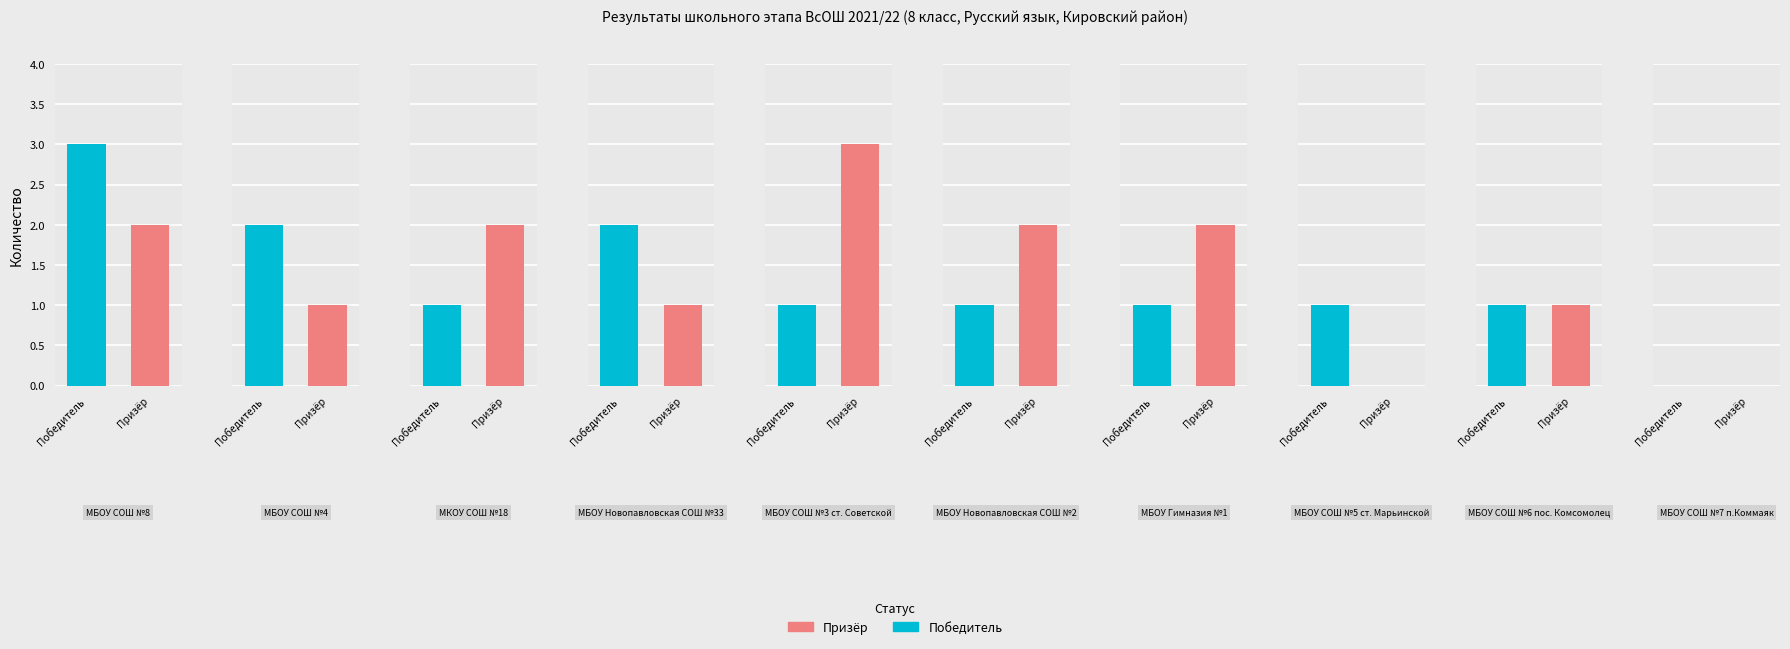

True or false: Победитель has a value of 0 at 4.

False